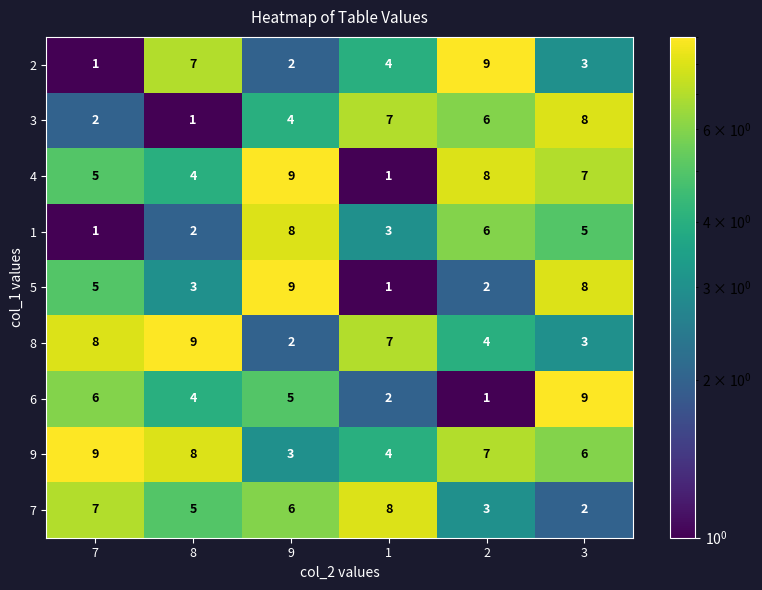

What is the spread (max minus min) of values at 3?

7